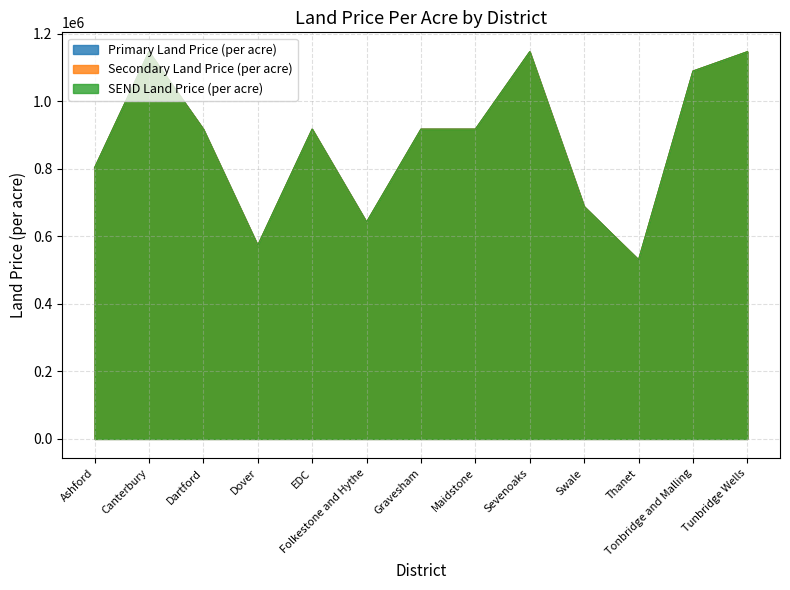

At how many categories does at least one series exceed 839023?

8